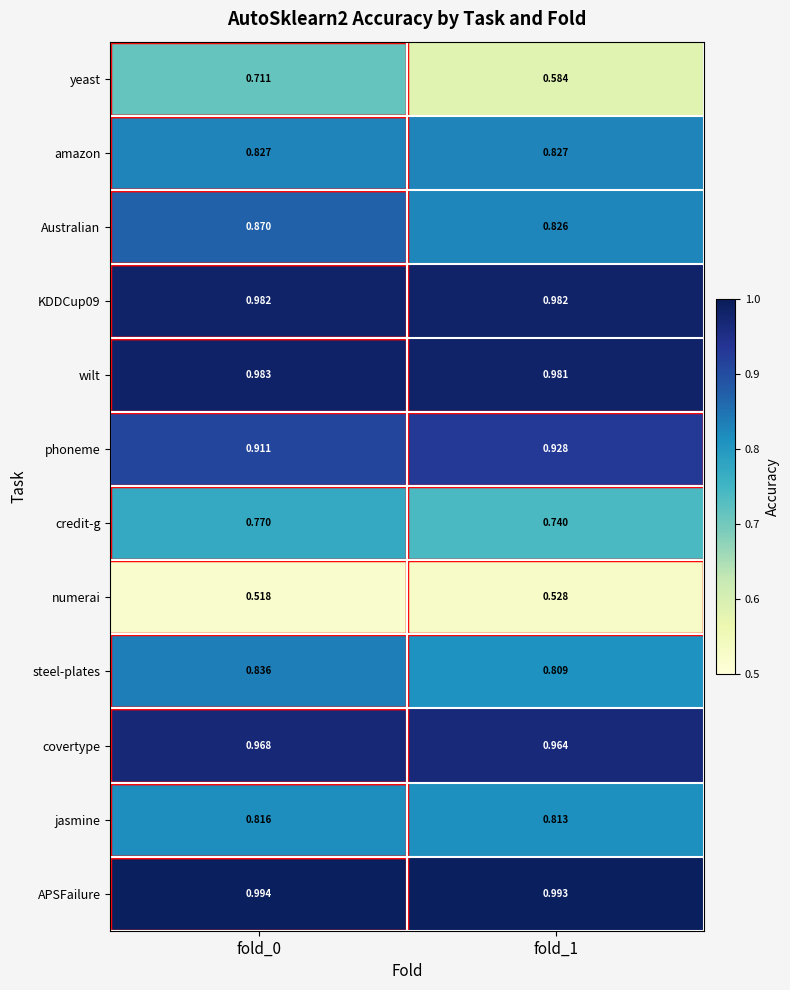

Which series has the largest range (max minus min)?

yeast